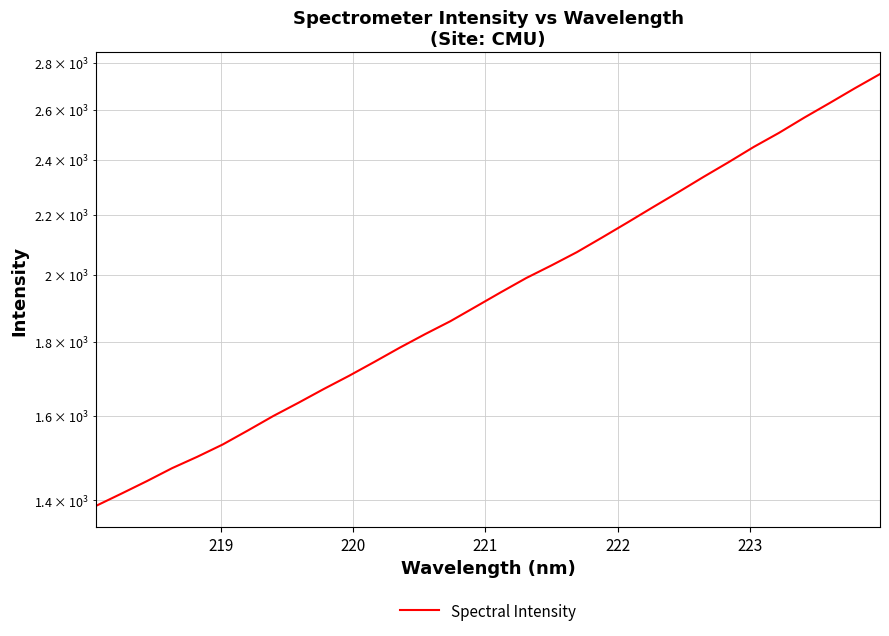

Does the chart have visible grid lines?

Yes